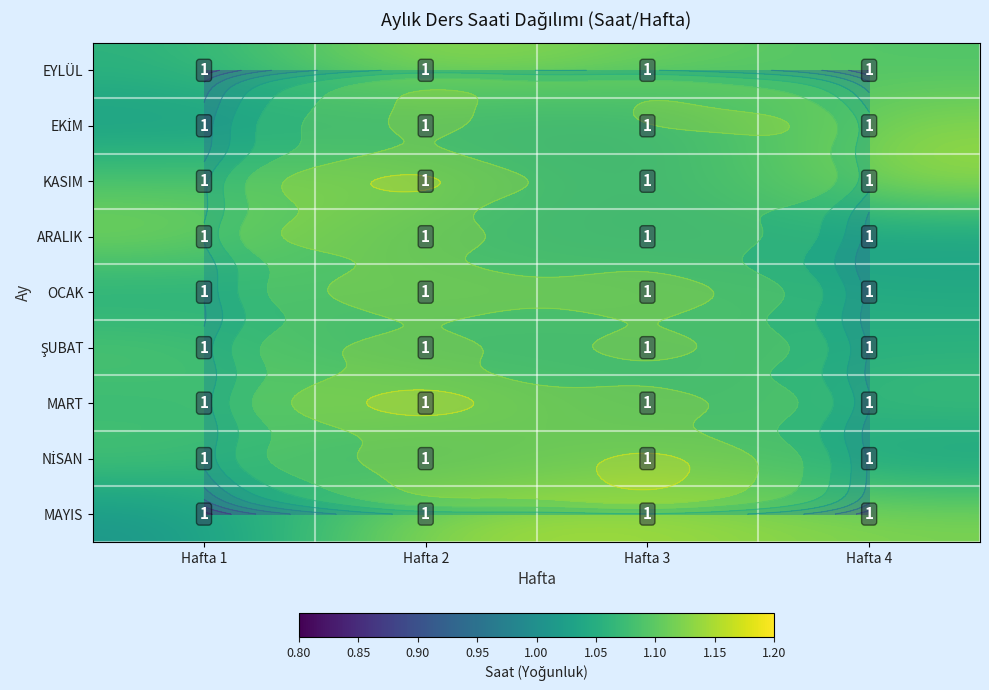

How many distinct data groups are displayed?

9